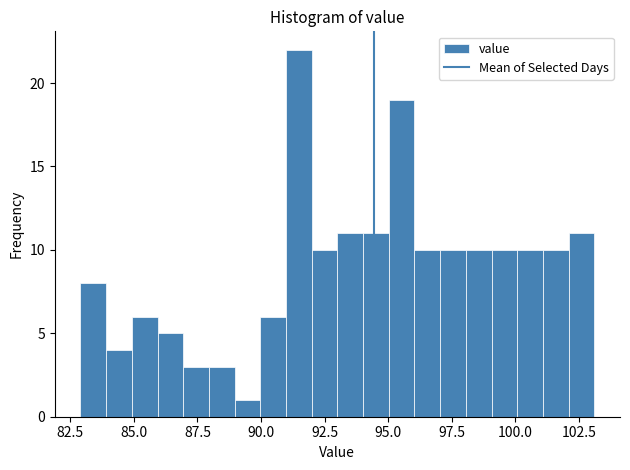

Read against the x-axis, roughly where is the centre of the tallest bar?

91.5